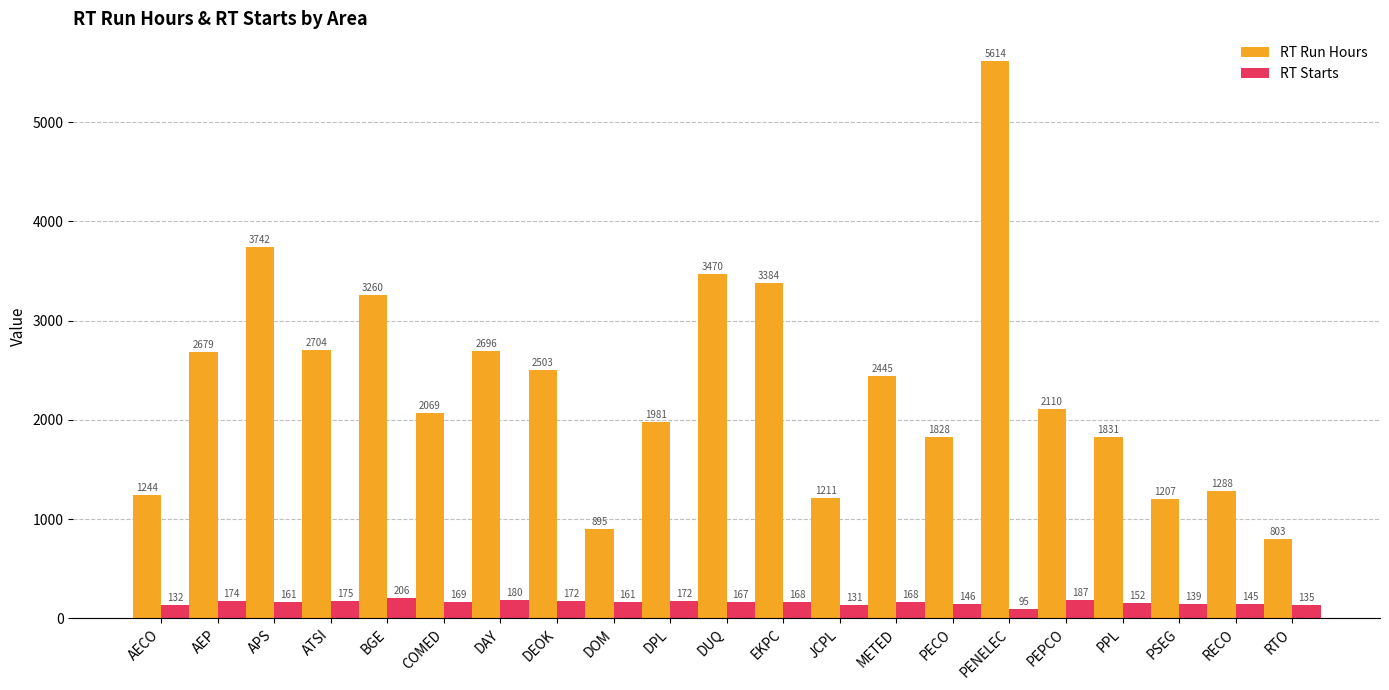

Rank the series by their maximum value, from lowest to highest.

RT Starts, RT Run Hours